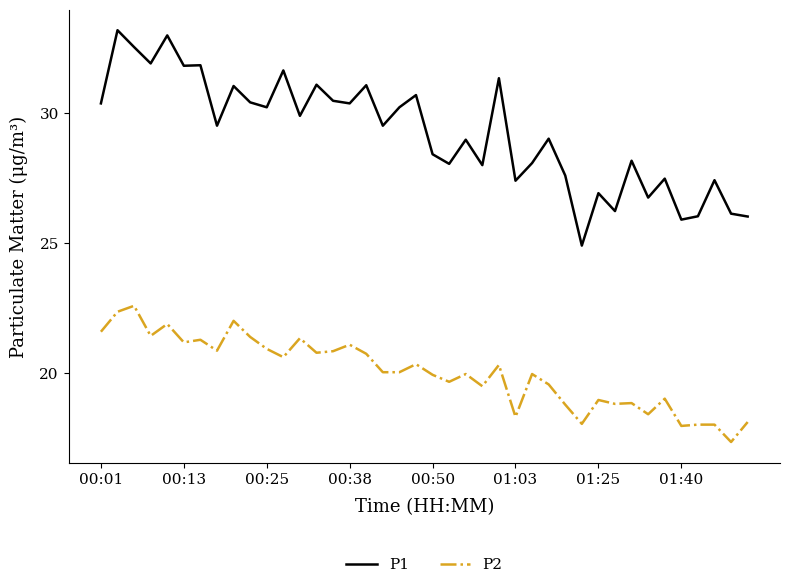

List the series in order of their peak value, highest first.

P1, P2